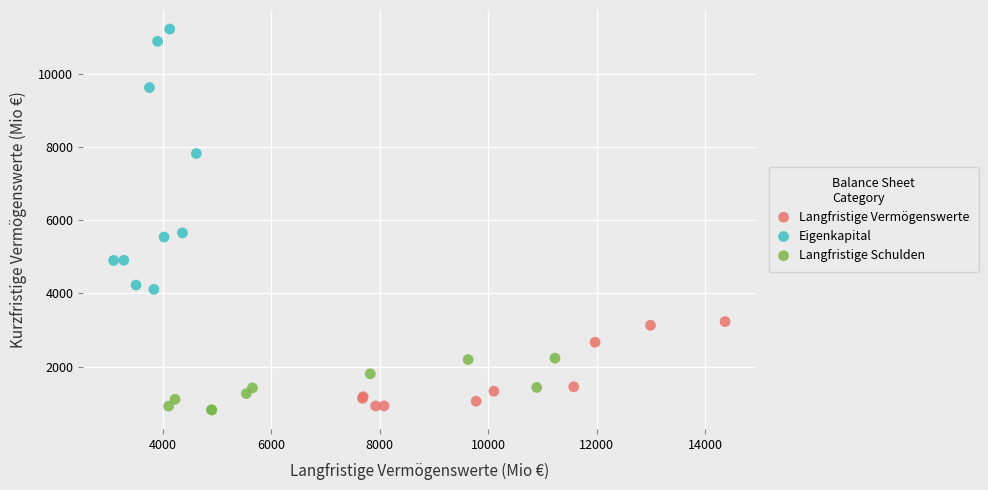

Which series has the widest spread of Y values?

Eigenkapital